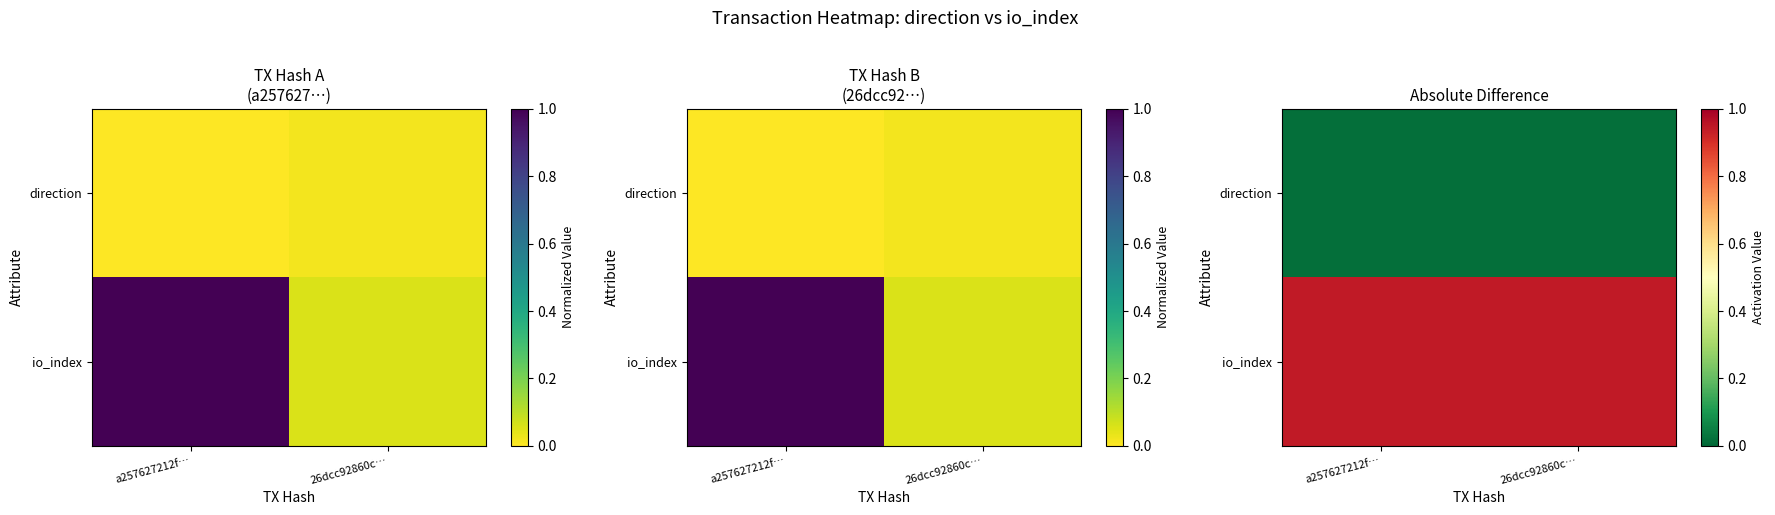

Rank the categories by io_index value from lowest to highest.

a257627212f…, 26dcc92860c…